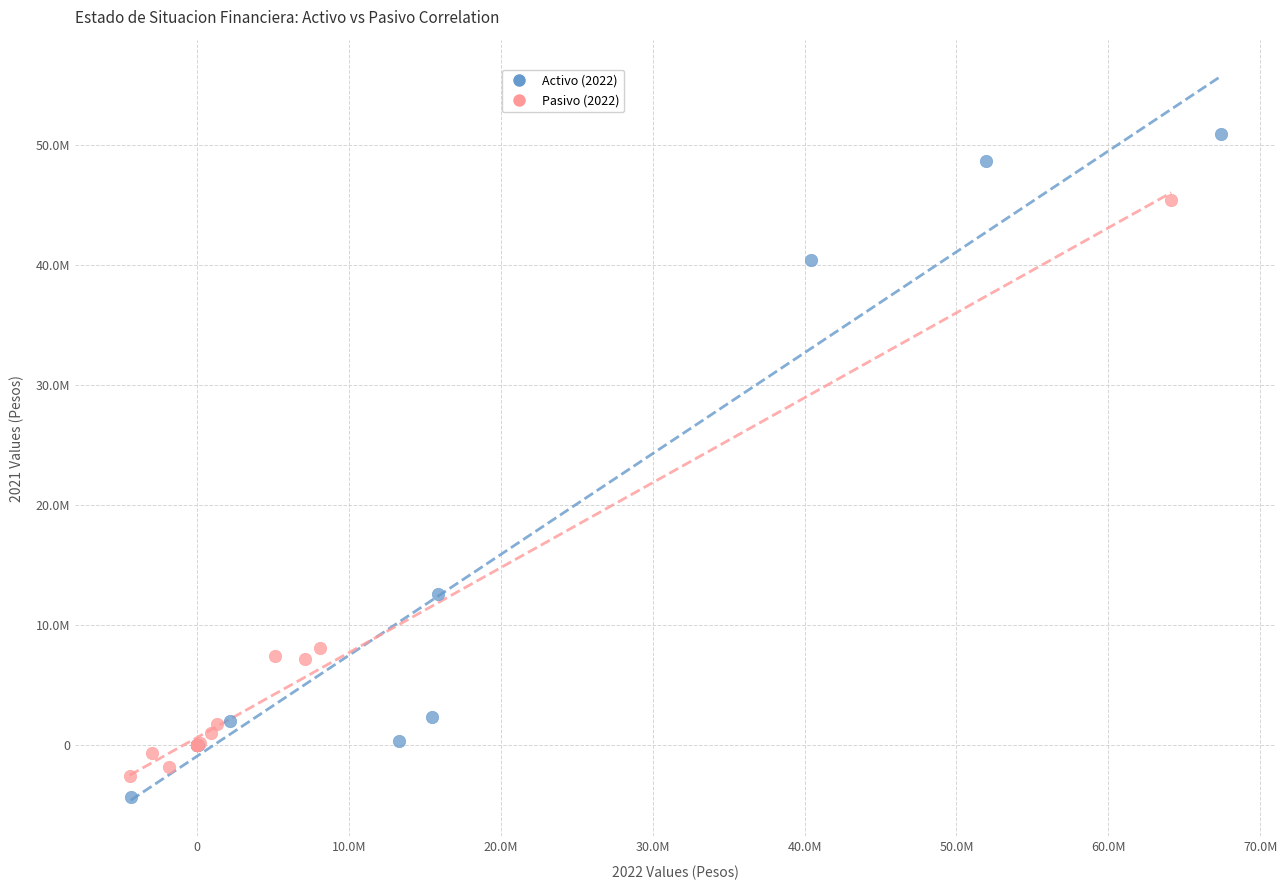

What are all the series names shown in the legend?

Activo (2022), Pasivo (2022)